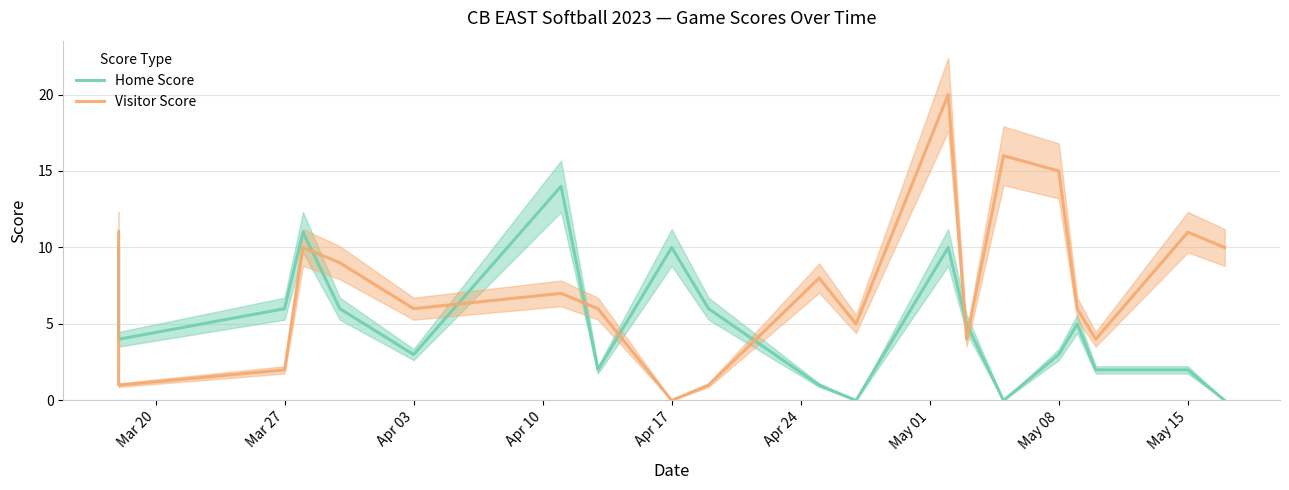

True or false: Home Score and Visitor Score cross at least once.

True